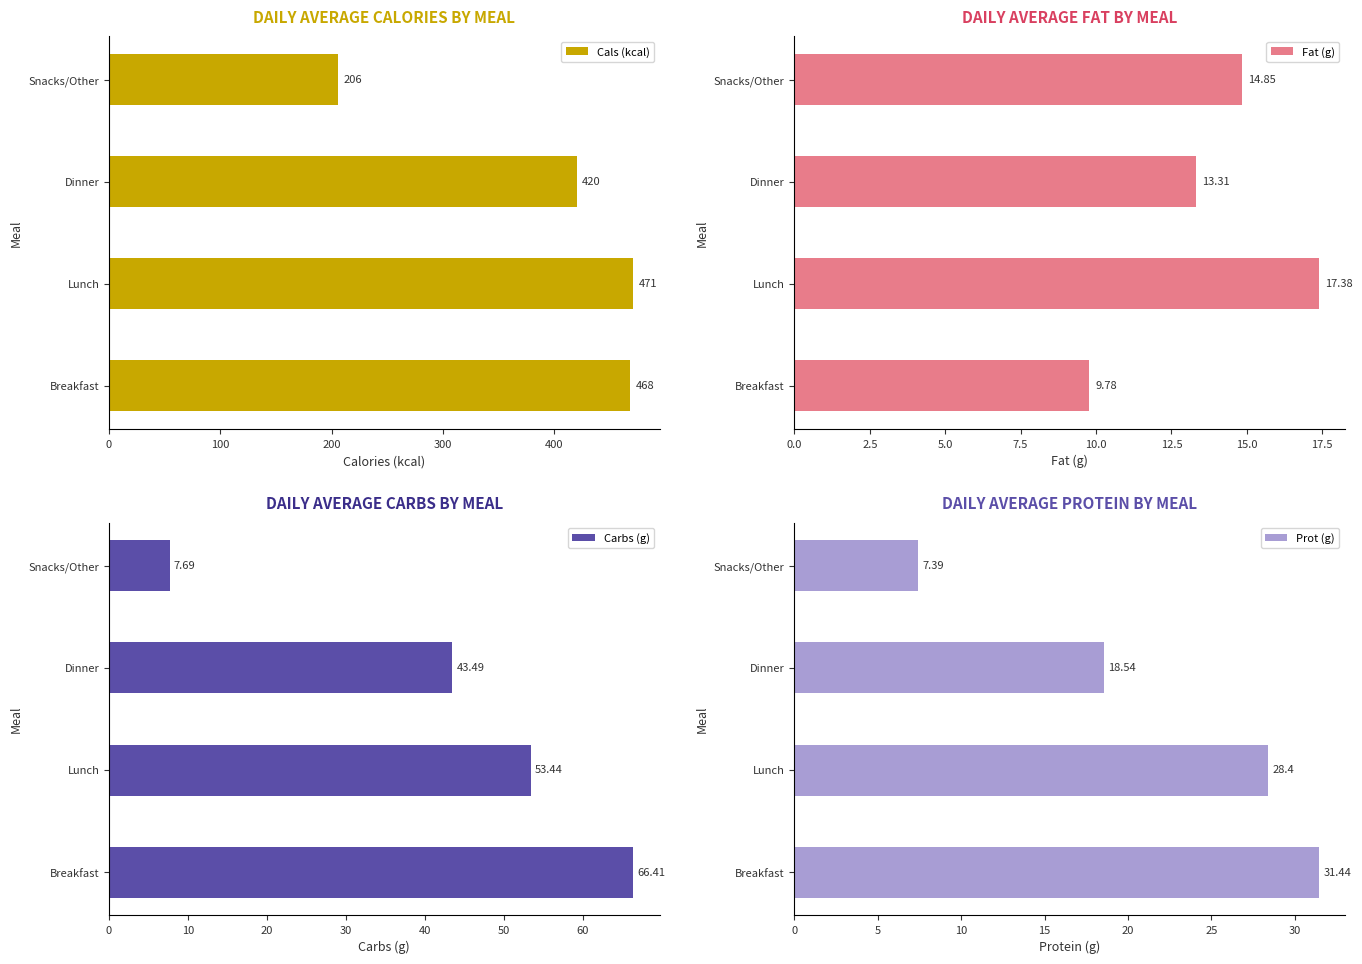

The Prot (g) series shows 2.5 at 300. True or false?

False